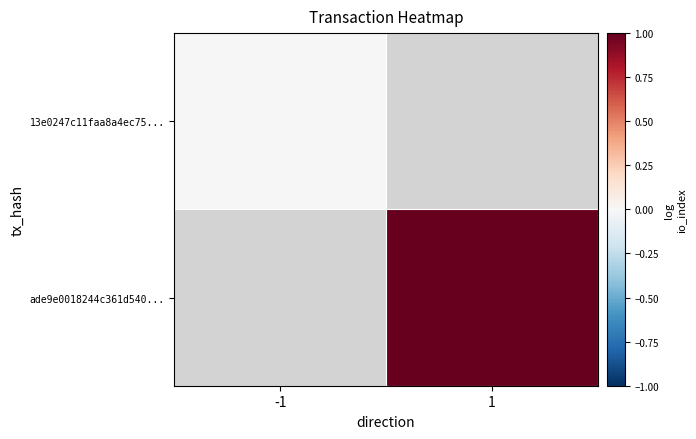

At 1, list the series in order from largest to smallest.

13e0247c11faa8a4ec75..., ade9e0018244c361d540...